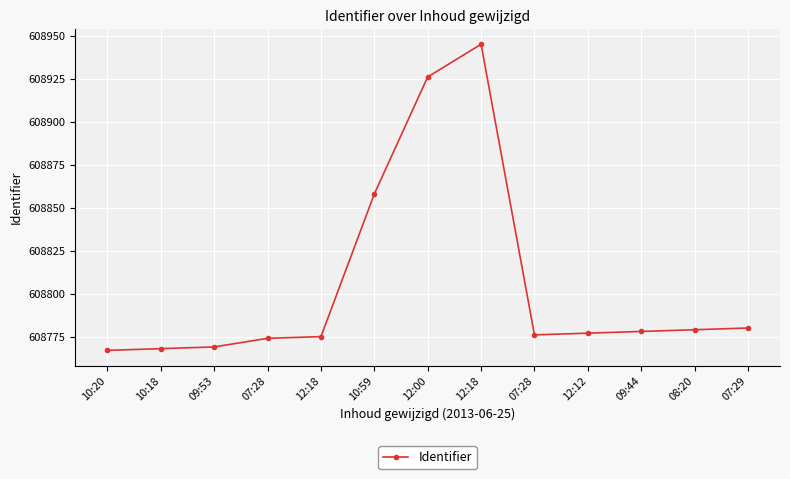

What is the value of the 6th point from the left?

608858